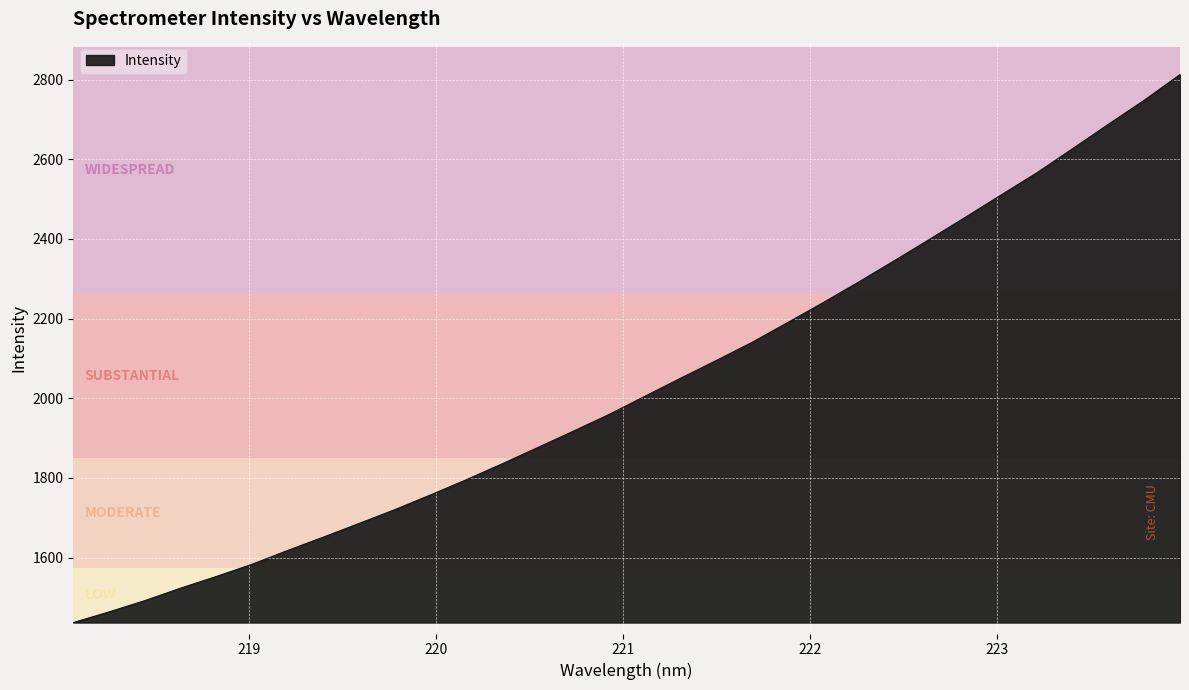

What is the maximum value shown in the chart?

2812.6